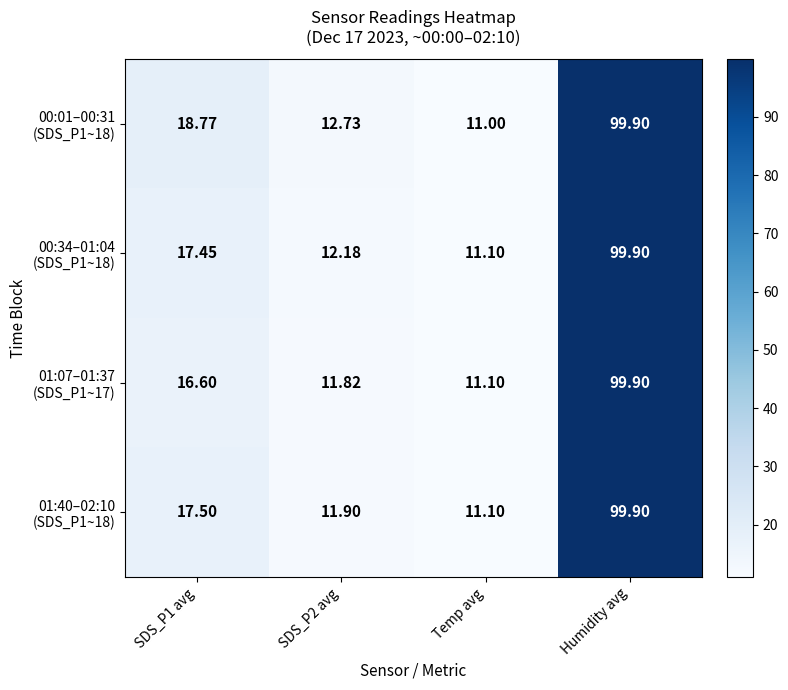

At which category is the sum across all series the highest?

Humidity avg